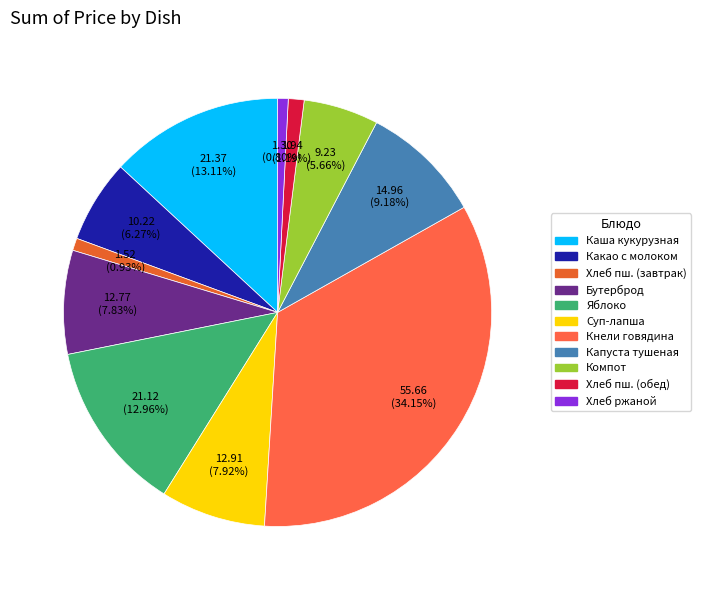

How many slices are in this pie chart?

11